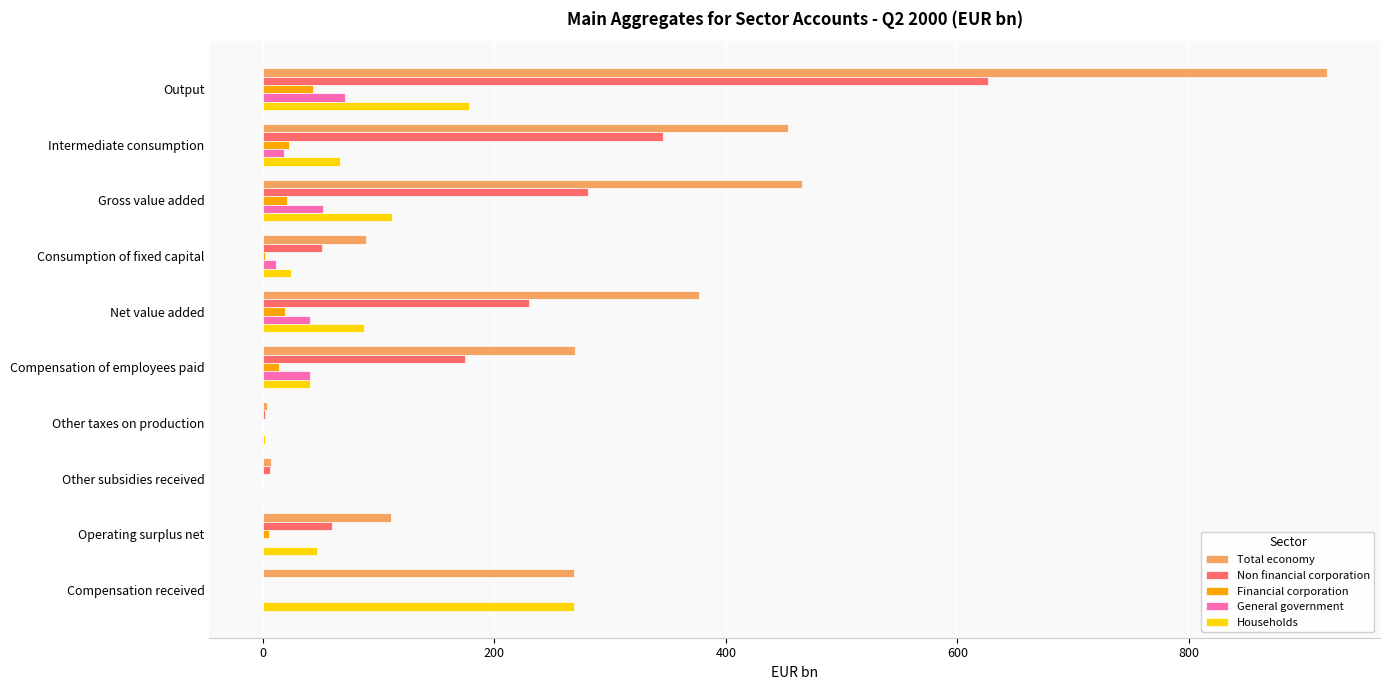

Which category has the highest value in the Financial corporation series?

Output